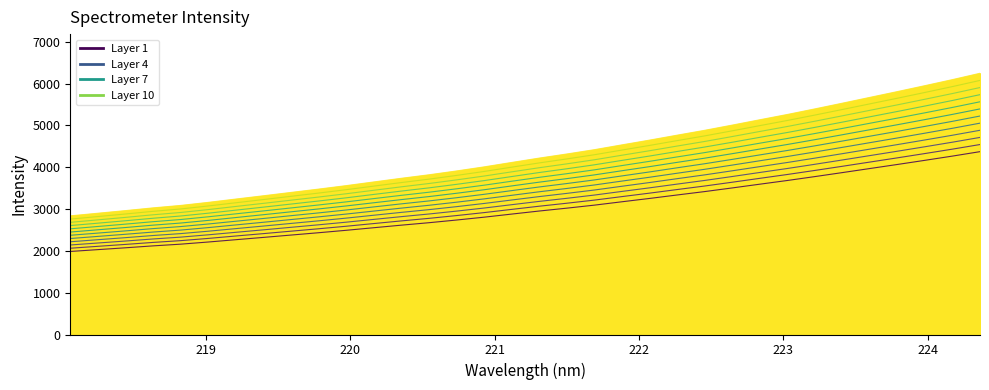

How many values exceed 2953?

17